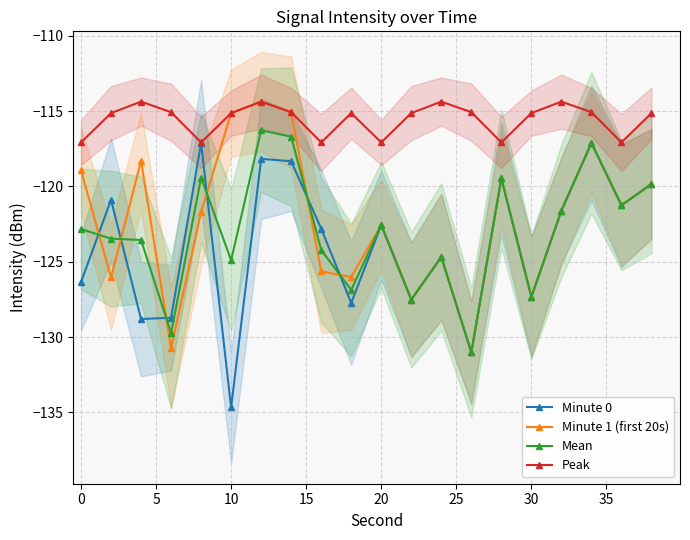

How many lines are shown in the chart?

4